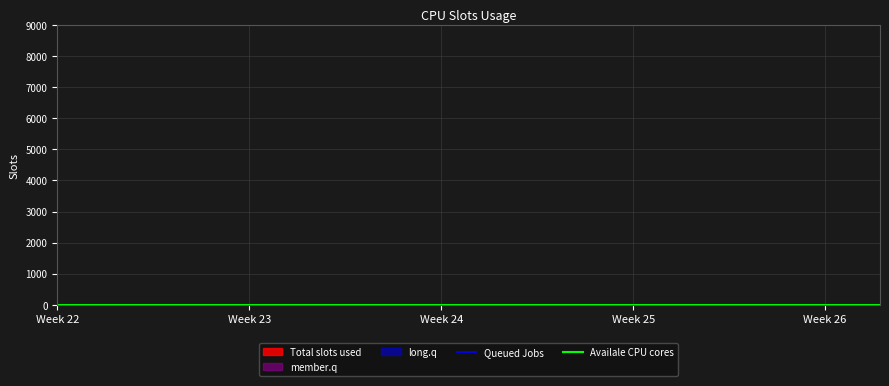

How many lines are shown in the chart?

2